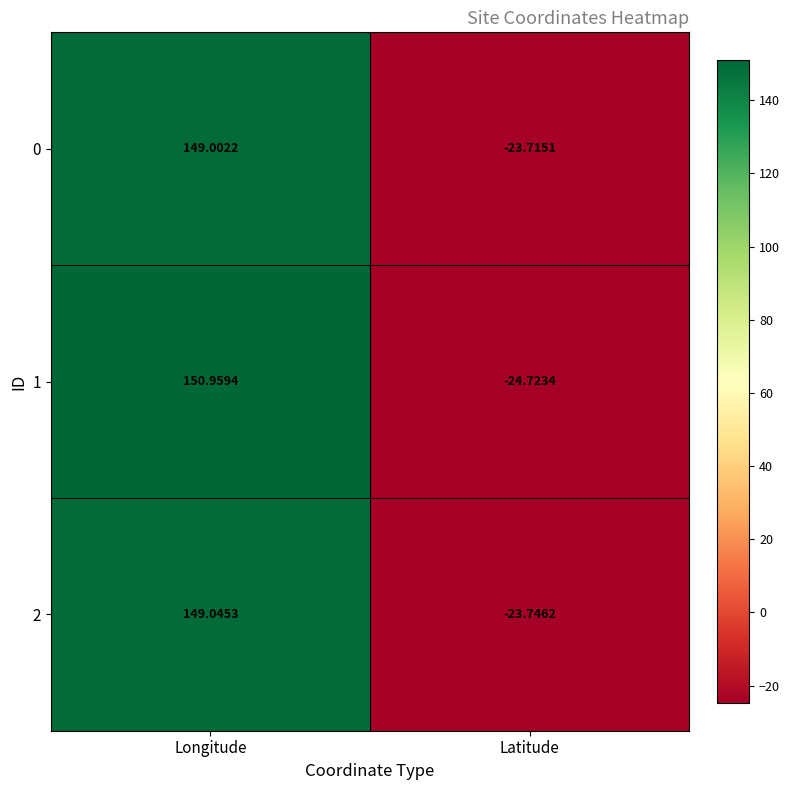

At which category does the chart reach its peak across all series?

Longitude